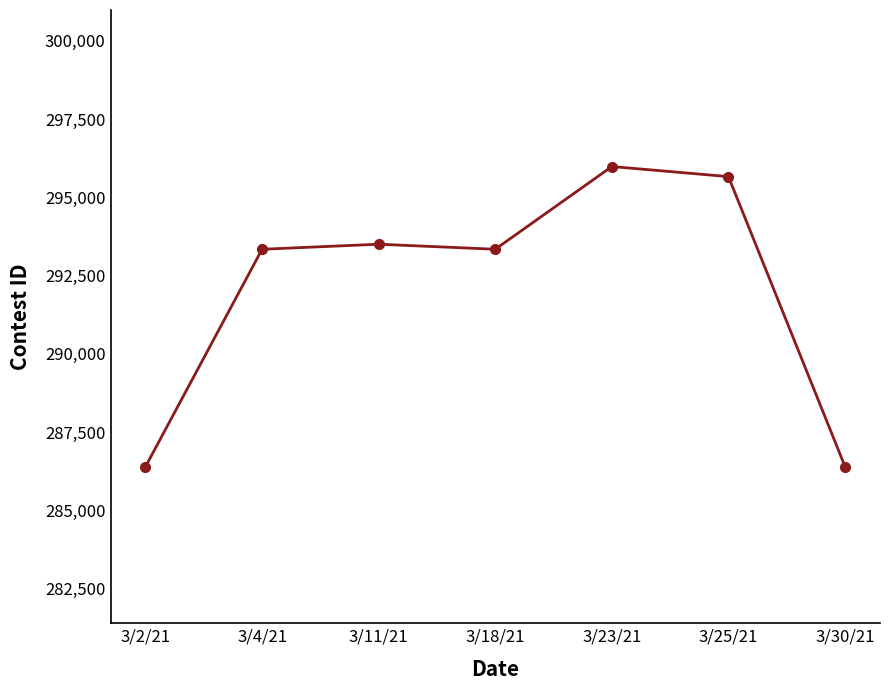

What is the difference between the maximum and minimum values?

9588